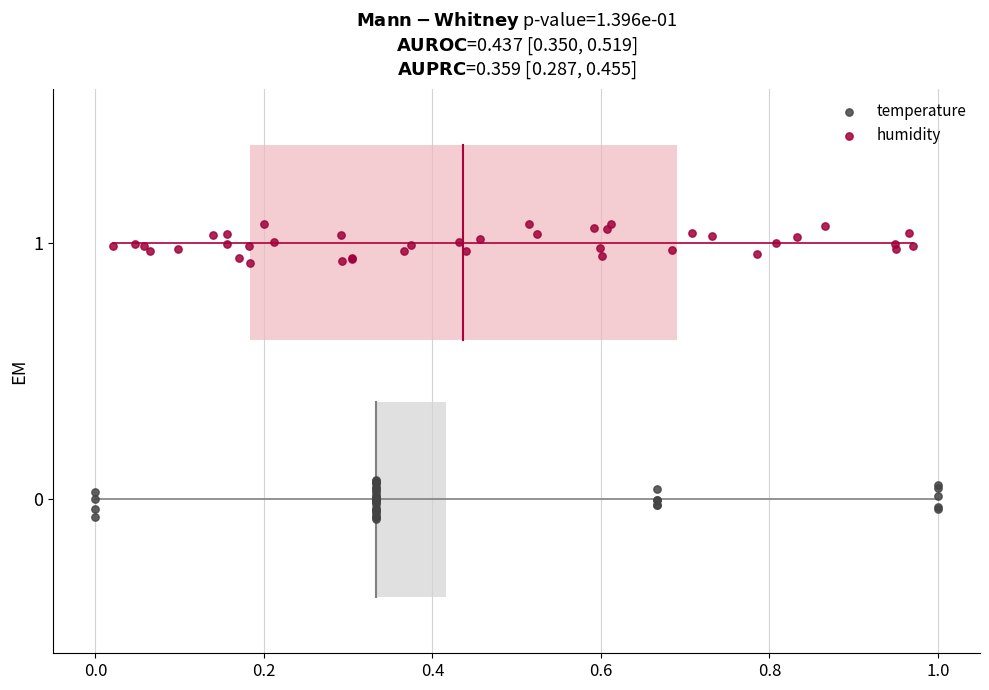

Which series contains the lowest Y value?

temperature